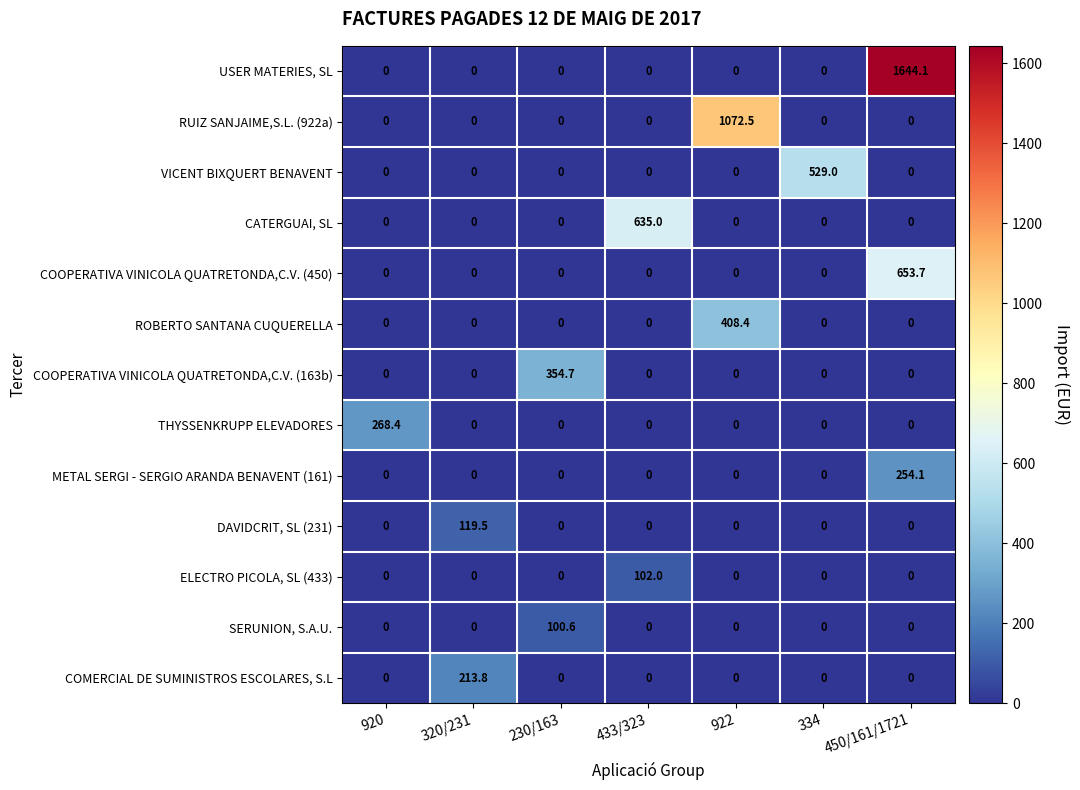

True or false: COMERCIAL DE SUMINISTROS ESCOLARES, S.L has a value of 0.0 at 922.

True